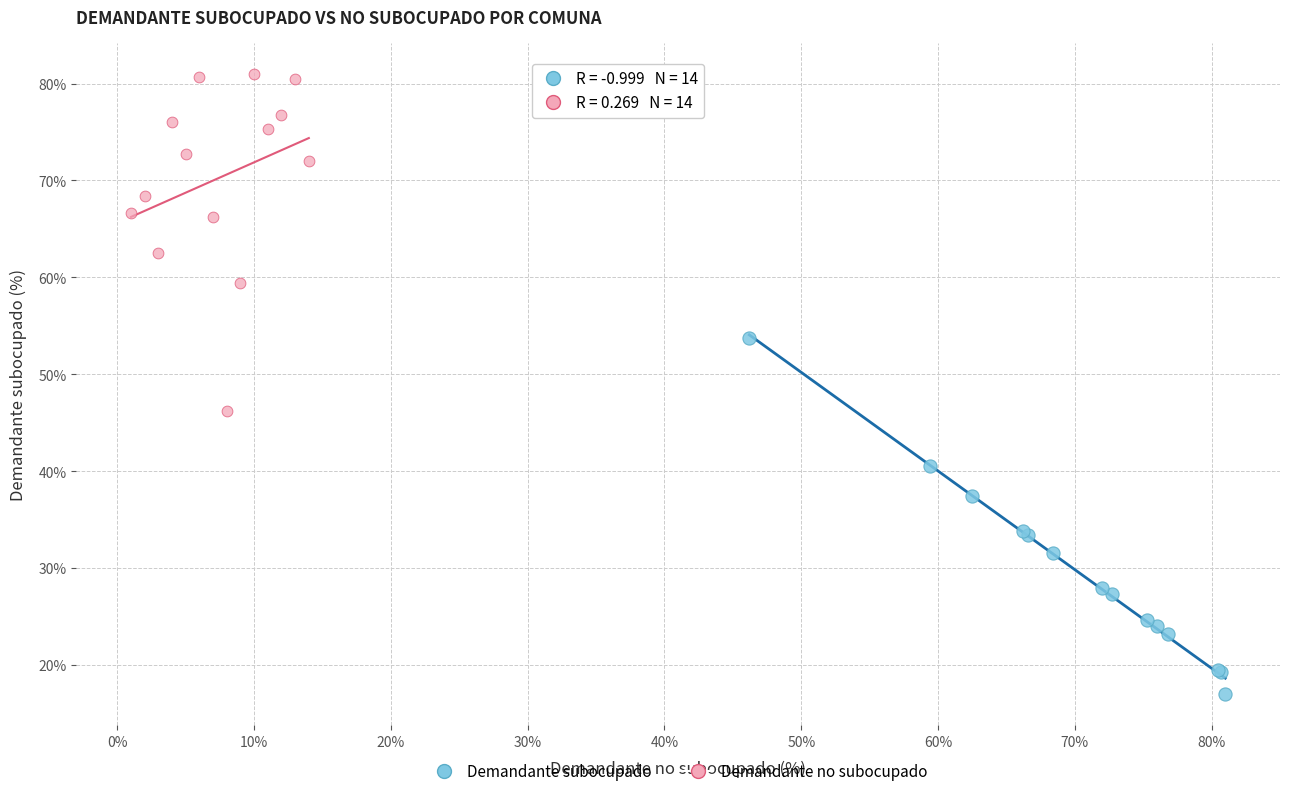

Which series reaches the minimum Y coordinate?

Demandante subocupado